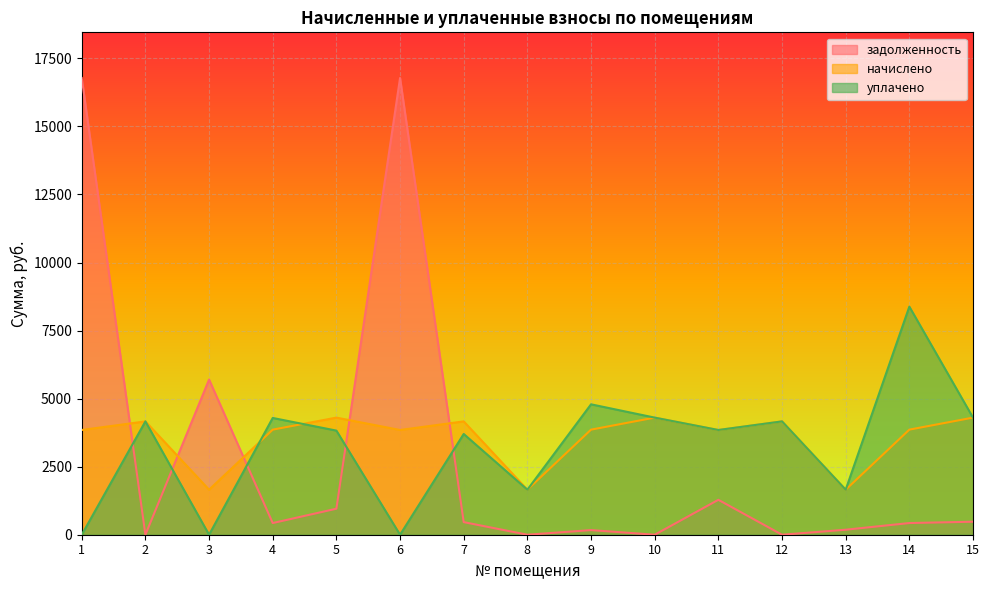

Which series ends up on top after the final intersection of уплачено and задолженность?

уплачено